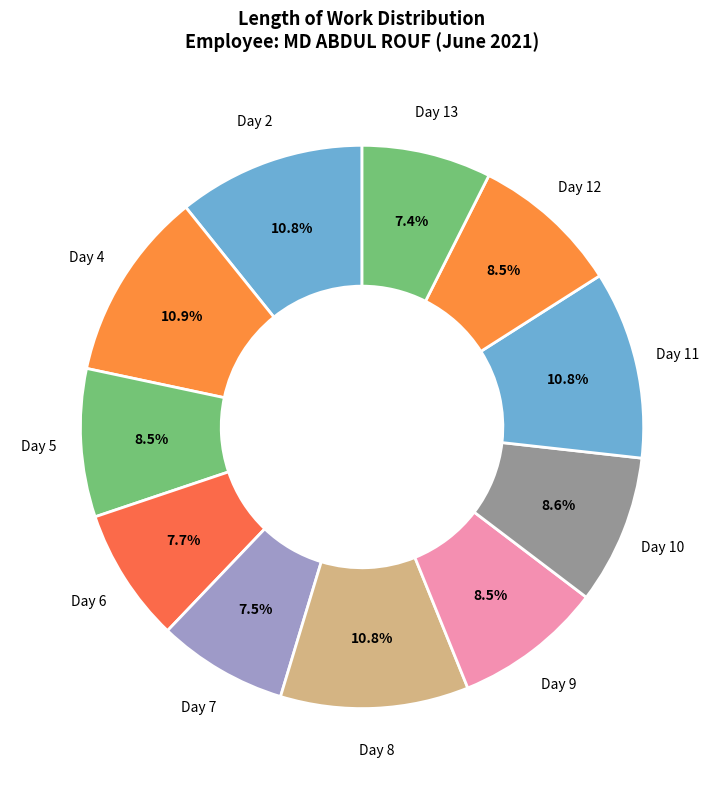

Which category has the biggest portion of the pie?

Day 4